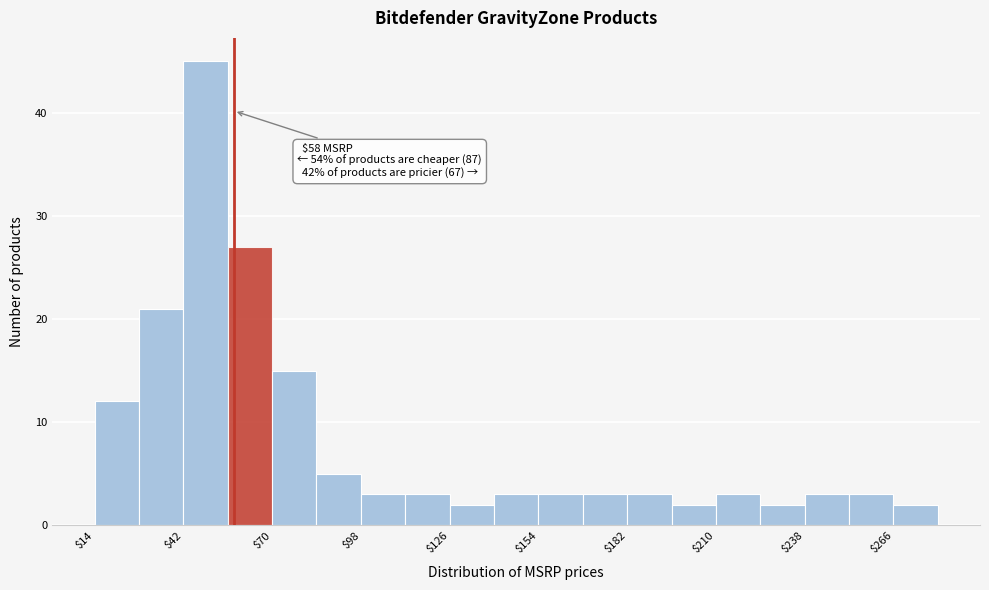

Read against the x-axis, roughly where is the centre of the tallest bar?

50